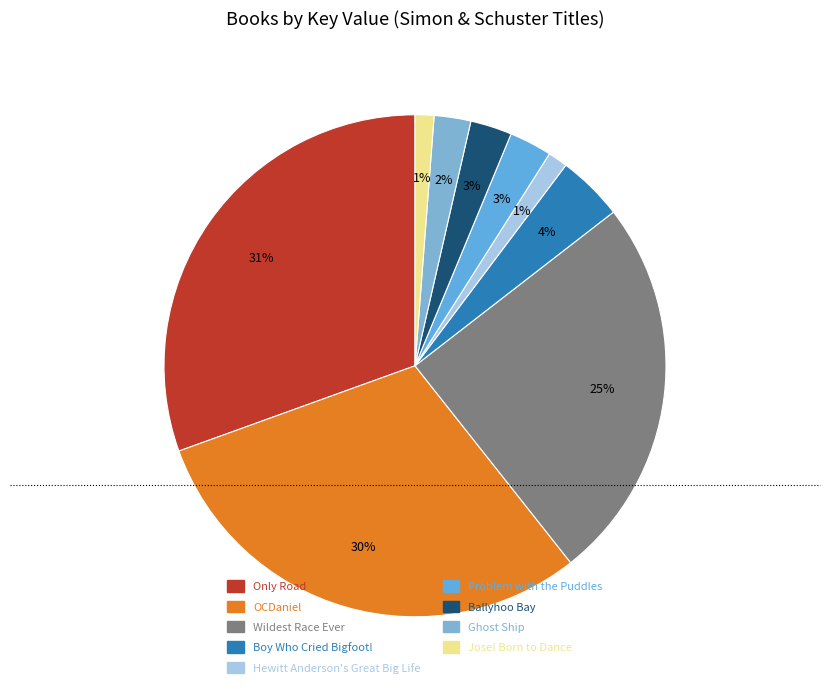

The Jose! Born to Dance slice represents 11% of the pie. True or false?

False